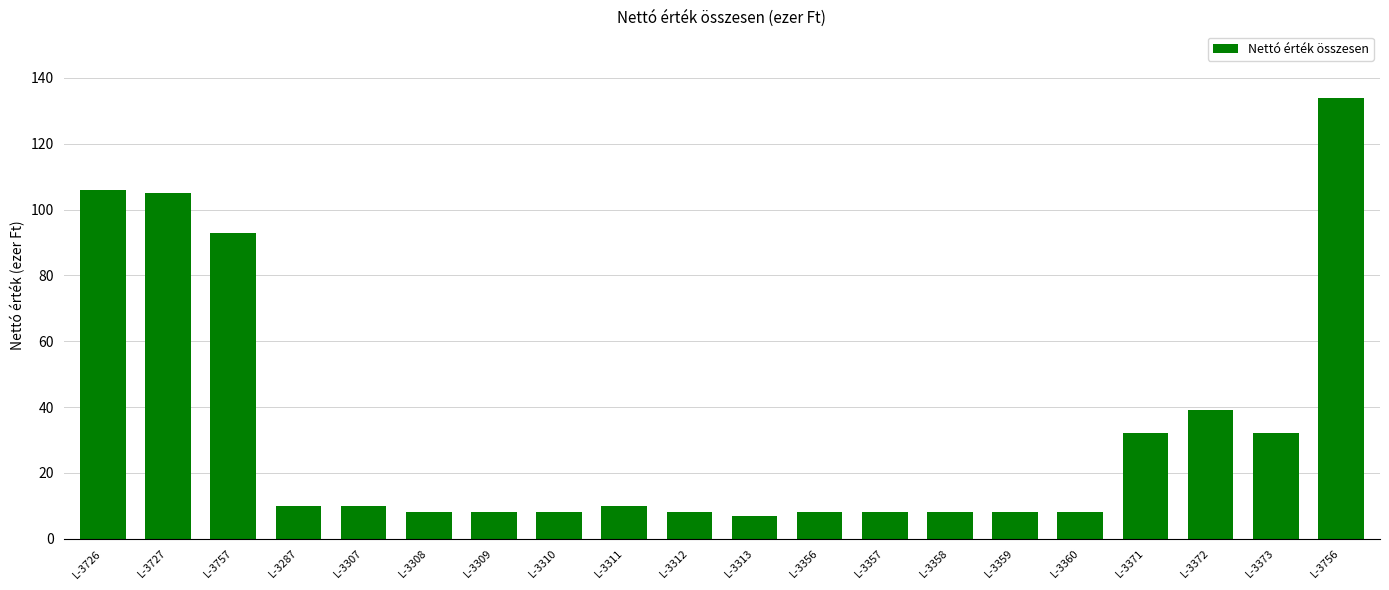

Reading left to right, transcribe all the data shown in this chart.

106	105	93	10	10	8	8	8	10	8	7	8	8	8	8	8	32	39	32	134